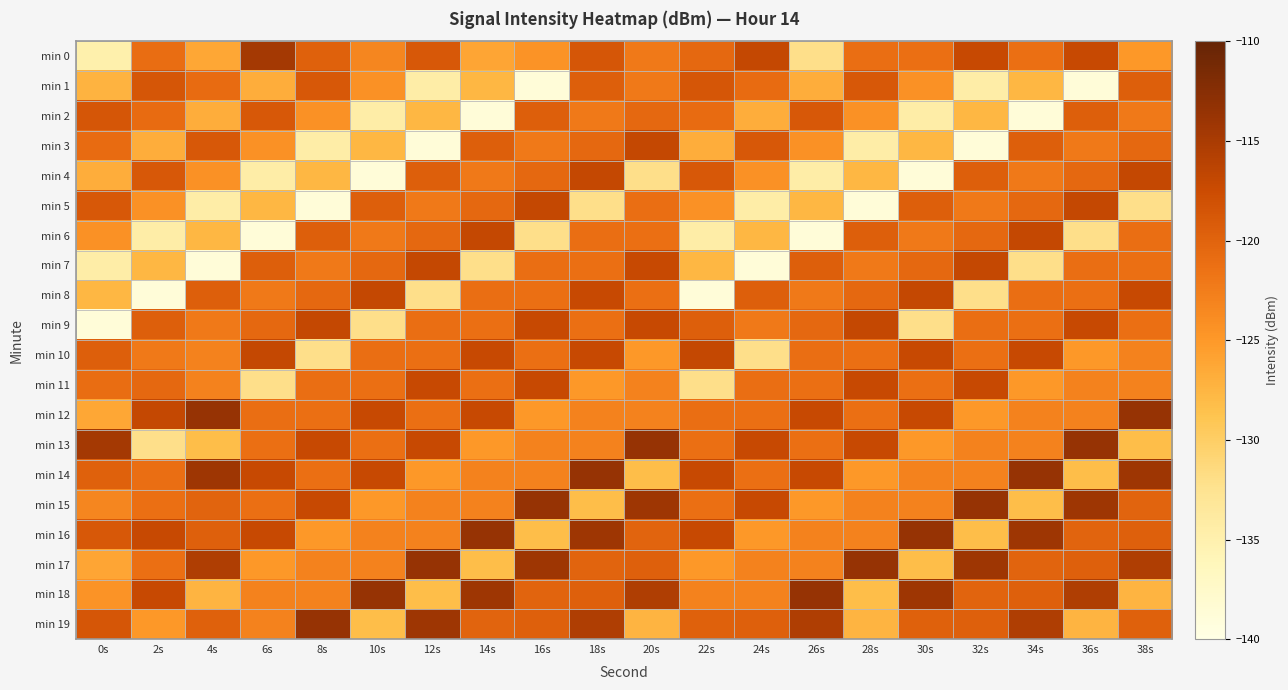

Reading left to right, extract all data points from this chart.

min 0: 0s=-134.9	2s=-121.0	4s=-126.3	6s=-114.6	8s=-119.7	10s=-123.3	12s=-118.8	14s=-126.2	16s=-124.5	18s=-118.7	20s=-122.2	22s=-120.4	24s=-117.0	26s=-132.1	28s=-121.1	30s=-121.2	32s=-117.2	34s=-121.2	36s=-117.2	38s=-124.9
min 1: 0s=-127.2	2s=-118.6	4s=-120.8	6s=-126.8	8s=-118.9	10s=-124.3	12s=-134.4	14s=-127.6	16s=-138.8	18s=-119.6	20s=-122.2	22s=-118.6	24s=-120.8	26s=-126.8	28s=-118.9	30s=-124.3	32s=-134.4	34s=-127.6	36s=-138.8	38s=-119.6
min 2: 0s=-118.6	2s=-120.8	4s=-126.8	6s=-118.9	8s=-124.3	10s=-134.4	12s=-127.6	14s=-138.8	16s=-119.6	18s=-122.2	20s=-120.4	22s=-120.8	24s=-126.8	26s=-118.9	28s=-124.3	30s=-134.4	32s=-127.6	34s=-138.8	36s=-119.6	38s=-122.2
min 3: 0s=-120.8	2s=-126.8	4s=-118.9	6s=-124.3	8s=-134.4	10s=-127.6	12s=-138.8	14s=-119.6	16s=-122.2	18s=-120.4	20s=-117.0	22s=-126.8	24s=-118.9	26s=-124.3	28s=-134.4	30s=-127.6	32s=-138.8	34s=-119.6	36s=-122.2	38s=-120.4
min 4: 0s=-126.8	2s=-118.9	4s=-124.3	6s=-134.4	8s=-127.6	10s=-138.8	12s=-119.6	14s=-122.2	16s=-120.4	18s=-117.0	20s=-132.1	22s=-118.9	24s=-124.3	26s=-134.4	28s=-127.6	30s=-138.8	32s=-119.6	34s=-122.2	36s=-120.4	38s=-117.0
min 5: 0s=-118.9	2s=-124.3	4s=-134.4	6s=-127.6	8s=-138.8	10s=-119.6	12s=-122.2	14s=-120.4	16s=-117.0	18s=-132.1	20s=-121.1	22s=-124.3	24s=-134.4	26s=-127.6	28s=-138.8	30s=-119.6	32s=-122.2	34s=-120.4	36s=-117.0	38s=-132.1
min 6: 0s=-124.3	2s=-134.4	4s=-127.6	6s=-138.8	8s=-119.6	10s=-122.2	12s=-120.4	14s=-117.0	16s=-132.1	18s=-121.1	20s=-121.2	22s=-134.4	24s=-127.6	26s=-138.8	28s=-119.6	30s=-122.2	32s=-120.4	34s=-117.0	36s=-132.1	38s=-121.1
min 7: 0s=-134.4	2s=-127.6	4s=-138.8	6s=-119.6	8s=-122.2	10s=-120.4	12s=-117.0	14s=-132.1	16s=-121.1	18s=-121.2	20s=-117.2	22s=-127.6	24s=-138.8	26s=-119.6	28s=-122.2	30s=-120.4	32s=-117.0	34s=-132.1	36s=-121.1	38s=-121.2
min 8: 0s=-127.6	2s=-138.8	4s=-119.6	6s=-122.2	8s=-120.4	10s=-117.0	12s=-132.1	14s=-121.1	16s=-121.2	18s=-117.2	20s=-121.2	22s=-138.8	24s=-119.6	26s=-122.2	28s=-120.4	30s=-117.0	32s=-132.1	34s=-121.1	36s=-121.2	38s=-117.2
min 9: 0s=-138.8	2s=-119.6	4s=-122.2	6s=-120.4	8s=-117.0	10s=-132.1	12s=-121.1	14s=-121.2	16s=-117.2	18s=-121.2	20s=-117.2	22s=-119.6	24s=-122.2	26s=-120.4	28s=-117.0	30s=-132.1	32s=-121.1	34s=-121.2	36s=-117.2	38s=-121.2
min 10: 0s=-119.6	2s=-122.2	4s=-123.0	6s=-117.0	8s=-132.1	10s=-121.1	12s=-121.2	14s=-117.2	16s=-121.2	18s=-117.2	20s=-124.9	22s=-117.0	24s=-132.1	26s=-121.1	28s=-121.2	30s=-117.2	32s=-121.2	34s=-117.2	36s=-124.9	38s=-123.0
min 11: 0s=-121.0	2s=-120.4	4s=-122.9	6s=-132.1	8s=-121.1	10s=-121.2	12s=-117.2	14s=-121.2	16s=-117.2	18s=-124.9	20s=-123.0	22s=-132.1	24s=-121.1	26s=-121.2	28s=-117.2	30s=-121.2	32s=-117.2	34s=-124.9	36s=-123.0	38s=-122.9
min 12: 0s=-126.3	2s=-117.0	4s=-113.6	6s=-121.1	8s=-121.2	10s=-117.2	12s=-121.2	14s=-117.2	16s=-124.9	18s=-123.0	20s=-122.9	22s=-121.1	24s=-121.2	26s=-117.2	28s=-121.2	30s=-117.2	32s=-124.9	34s=-123.0	36s=-122.9	38s=-113.6
min 13: 0s=-114.6	2s=-132.1	4s=-128.2	6s=-121.2	8s=-117.2	10s=-121.2	12s=-117.2	14s=-124.9	16s=-123.0	18s=-122.9	20s=-113.6	22s=-121.2	24s=-117.2	26s=-121.2	28s=-117.2	30s=-124.9	32s=-123.0	34s=-122.9	36s=-113.6	38s=-128.2
min 14: 0s=-119.7	2s=-121.1	4s=-114.1	6s=-117.2	8s=-121.2	10s=-117.2	12s=-124.9	14s=-123.0	16s=-122.9	18s=-113.6	20s=-128.2	22s=-117.2	24s=-121.2	26s=-117.2	28s=-124.9	30s=-123.0	32s=-122.9	34s=-113.6	36s=-128.2	38s=-114.1
min 15: 0s=-123.3	2s=-121.2	4s=-120.1	6s=-121.2	8s=-117.2	10s=-124.9	12s=-123.0	14s=-122.9	16s=-113.6	18s=-128.2	20s=-114.1	22s=-121.2	24s=-117.2	26s=-124.9	28s=-123.0	30s=-122.9	32s=-113.6	34s=-128.2	36s=-114.1	38s=-120.1
min 16: 0s=-118.8	2s=-117.2	4s=-119.6	6s=-117.2	8s=-124.9	10s=-123.0	12s=-122.9	14s=-113.6	16s=-128.2	18s=-114.1	20s=-120.1	22s=-117.2	24s=-124.9	26s=-123.0	28s=-122.9	30s=-113.6	32s=-128.2	34s=-114.1	36s=-120.1	38s=-119.6
min 17: 0s=-126.2	2s=-121.2	4s=-115.5	6s=-124.9	8s=-123.0	10s=-122.9	12s=-113.6	14s=-128.2	16s=-114.1	18s=-120.1	20s=-119.6	22s=-124.9	24s=-123.0	26s=-122.9	28s=-113.6	30s=-128.2	32s=-114.1	34s=-120.1	36s=-119.6	38s=-115.5
min 18: 0s=-124.5	2s=-117.2	4s=-127.4	6s=-123.0	8s=-122.9	10s=-113.6	12s=-128.2	14s=-114.1	16s=-120.1	18s=-119.6	20s=-115.5	22s=-123.0	24s=-122.9	26s=-113.6	28s=-128.2	30s=-114.1	32s=-120.1	34s=-119.6	36s=-115.5	38s=-127.4
min 19: 0s=-118.7	2s=-124.9	4s=-119.8	6s=-122.9	8s=-113.6	10s=-128.2	12s=-114.1	14s=-120.1	16s=-119.6	18s=-115.5	20s=-127.4	22s=-119.8	24s=-119.6	26s=-115.5	28s=-127.4	30s=-119.8	32s=-119.6	34s=-115.5	36s=-127.4	38s=-119.8